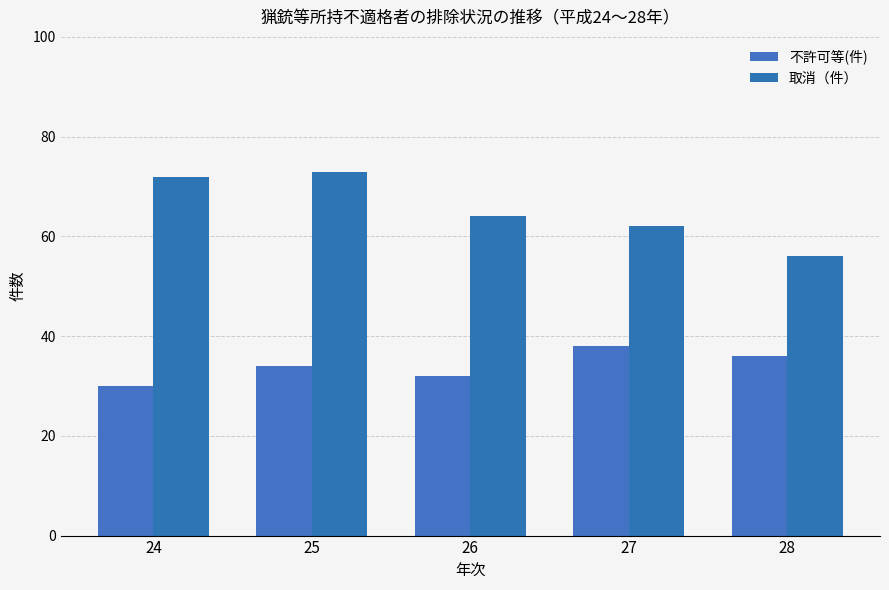

At which category is the sum across all series the highest?

25